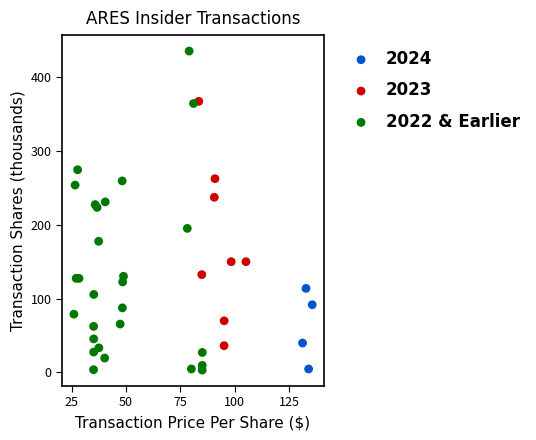

Which series reaches the maximum Y coordinate?

2022 & Earlier